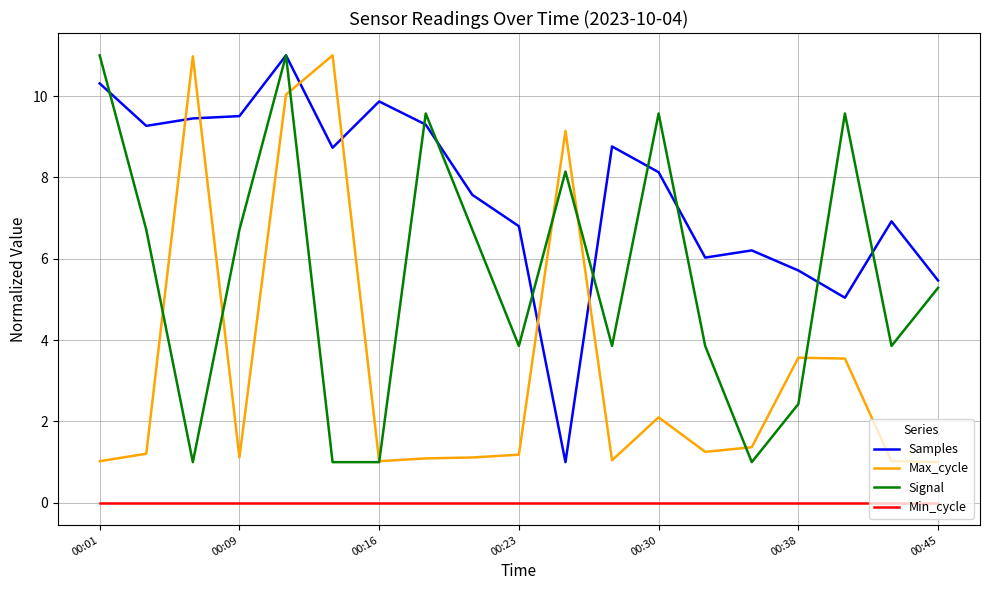

Which series has the largest total across all categories?

Samples